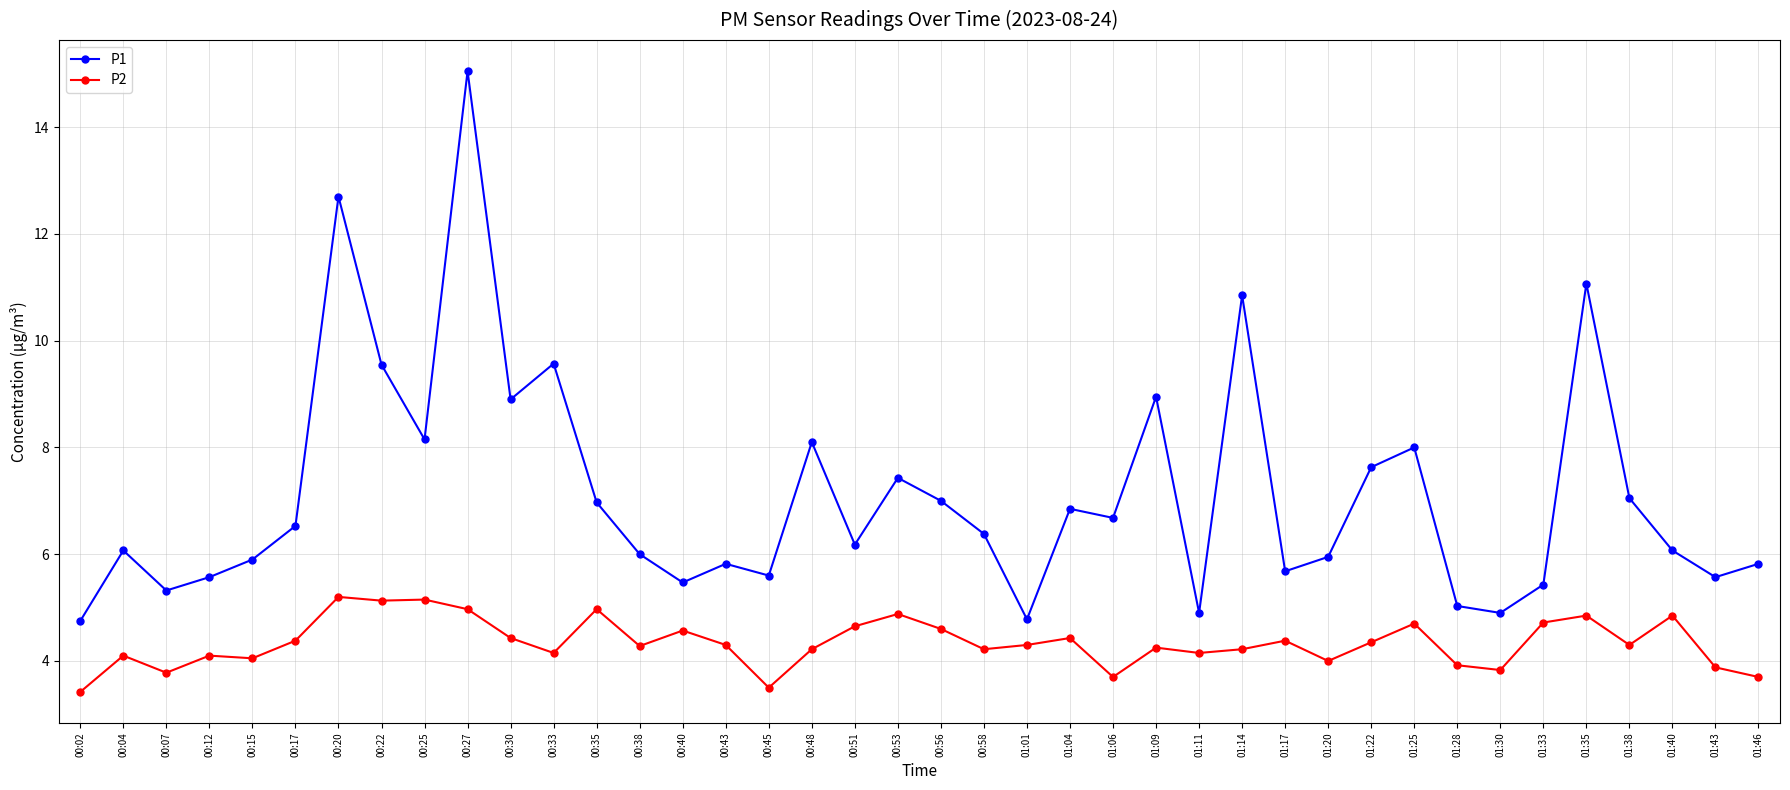

Does the chart display data point markers on the line(s)?

Yes